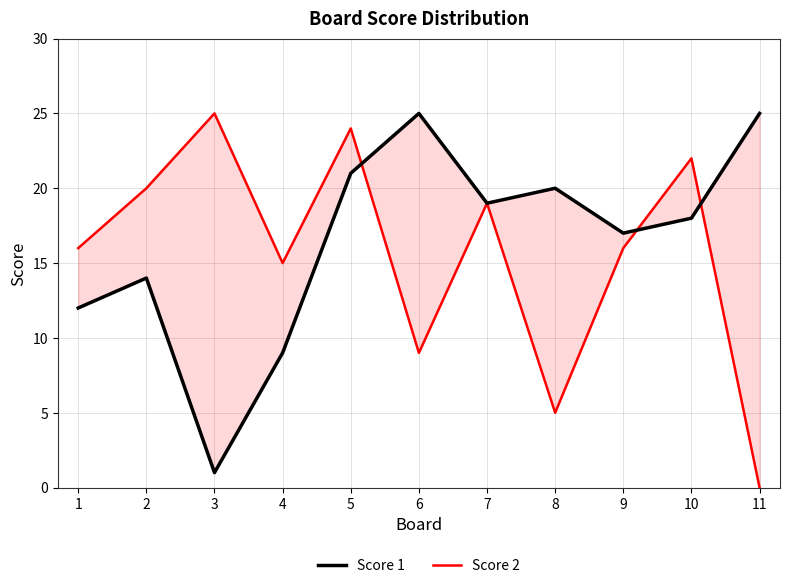

How many intersections are there between Score 1 and Score 2?

3